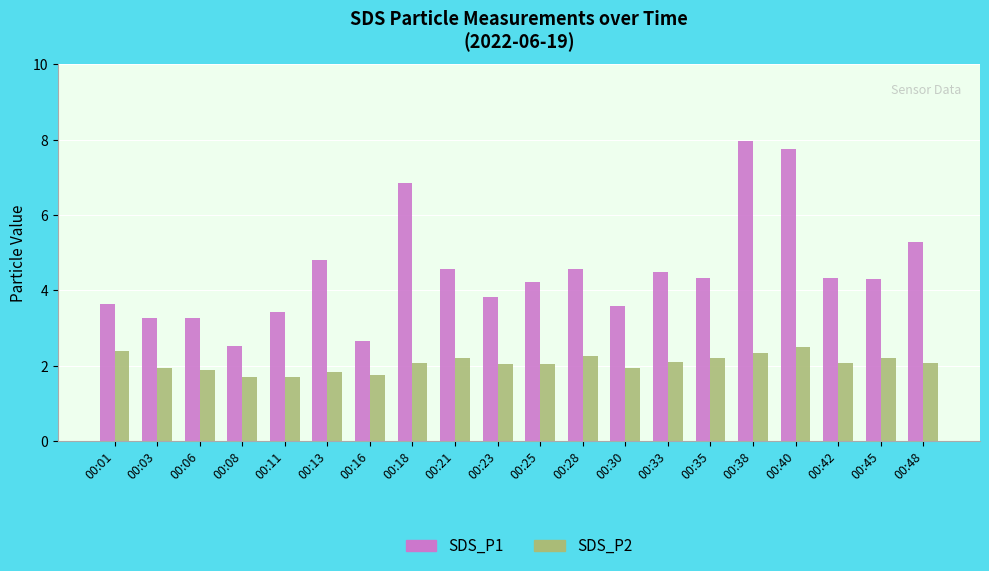

What is the minimum value for SDS_P2?

1.7